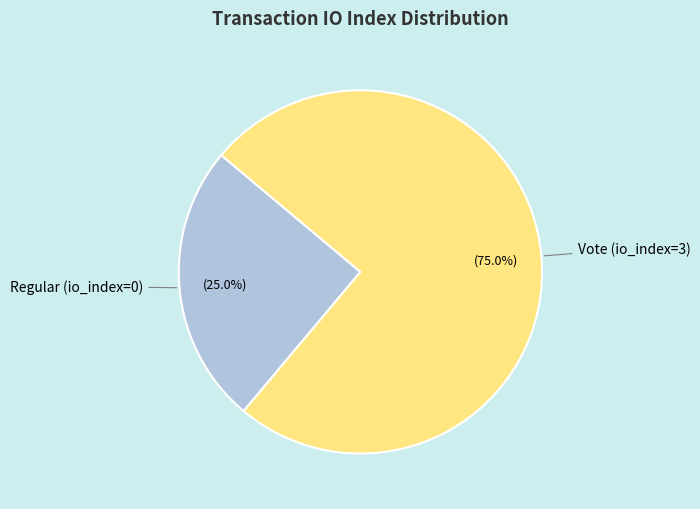

To the nearest percent, what is the average slice percentage?

50%